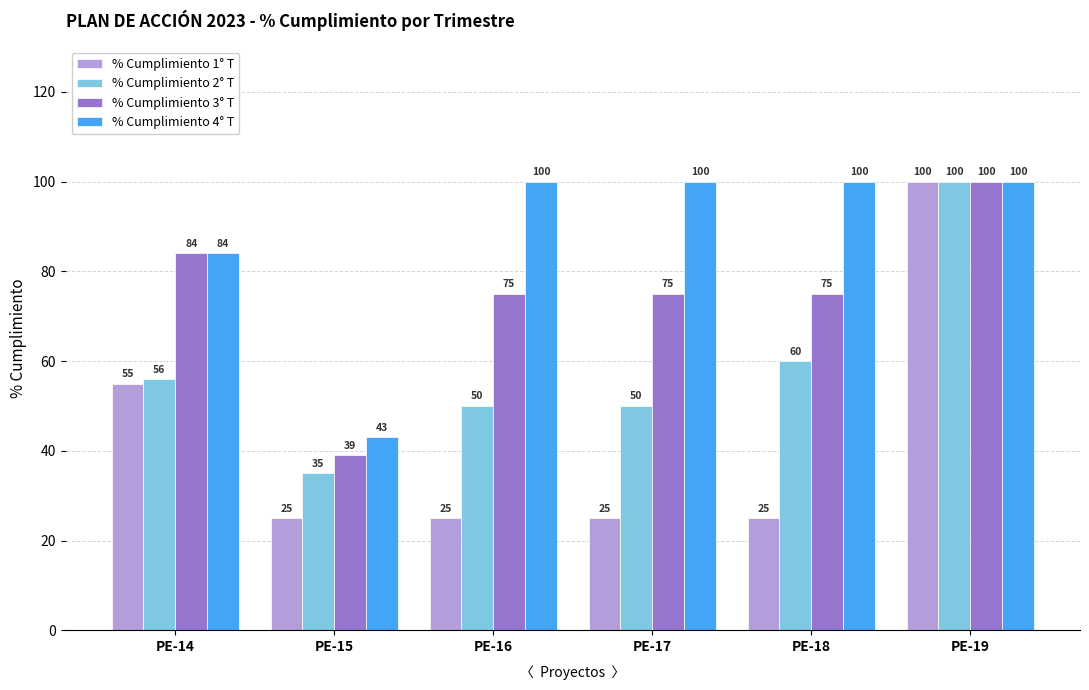

What is the value of the % Cumplimiento 2° T bar at the 1st from the left?

56